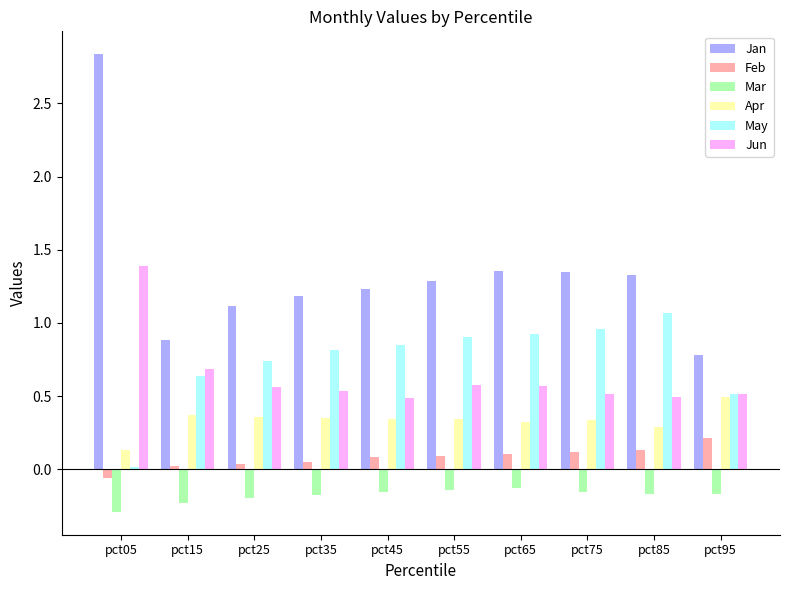

Is it true that Apr equals 0.3 at pct85?

True